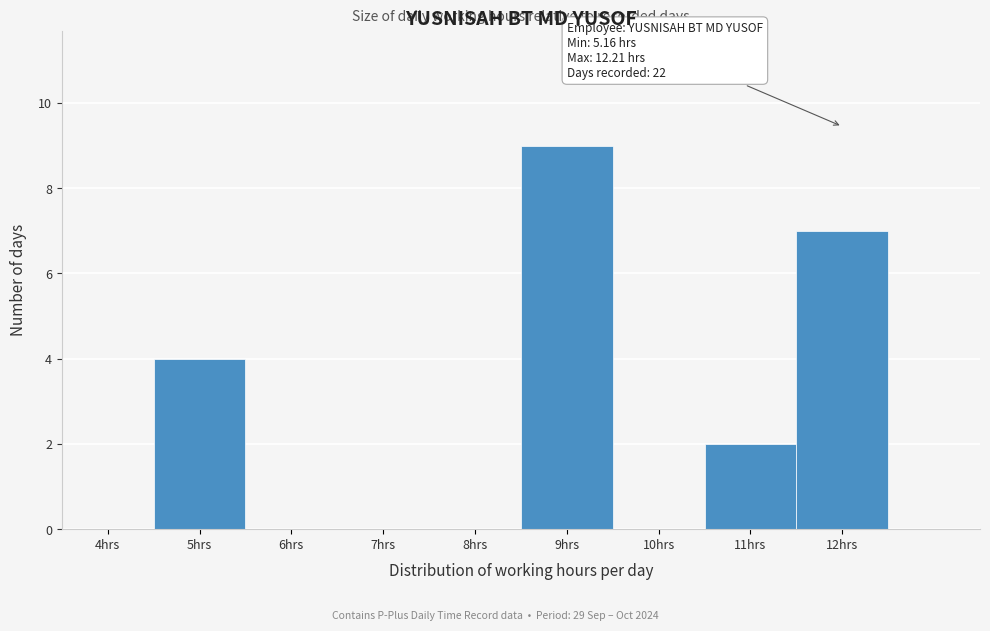

Reading right to left, transcribe all the data shown in this chart.

12hrs=7	11hrs=2	10hrs=0	9hrs=9	8hrs=0	7hrs=0	6hrs=0	5hrs=4	4hrs=0